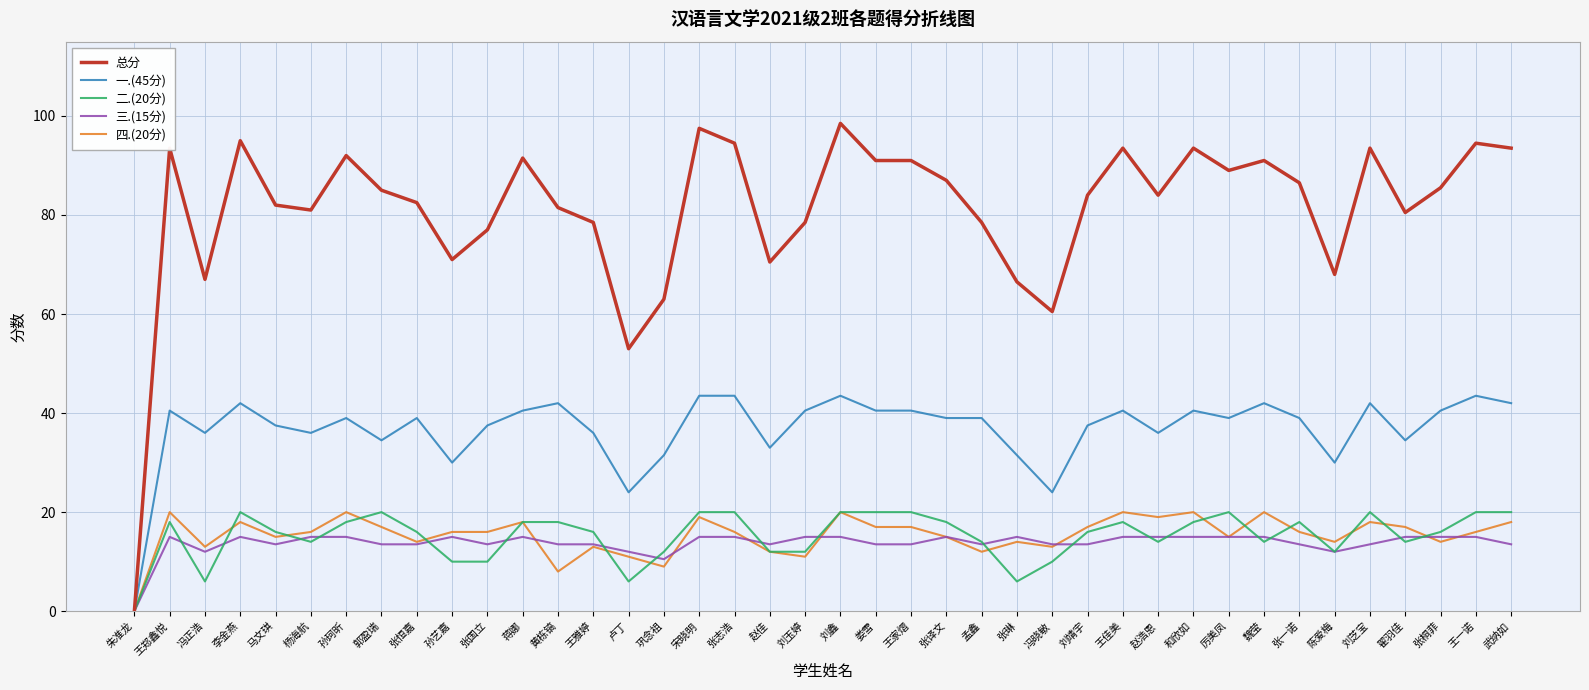

True or false: 三.(15分) has a value of 21.2 at 王郑鑫悦.

False